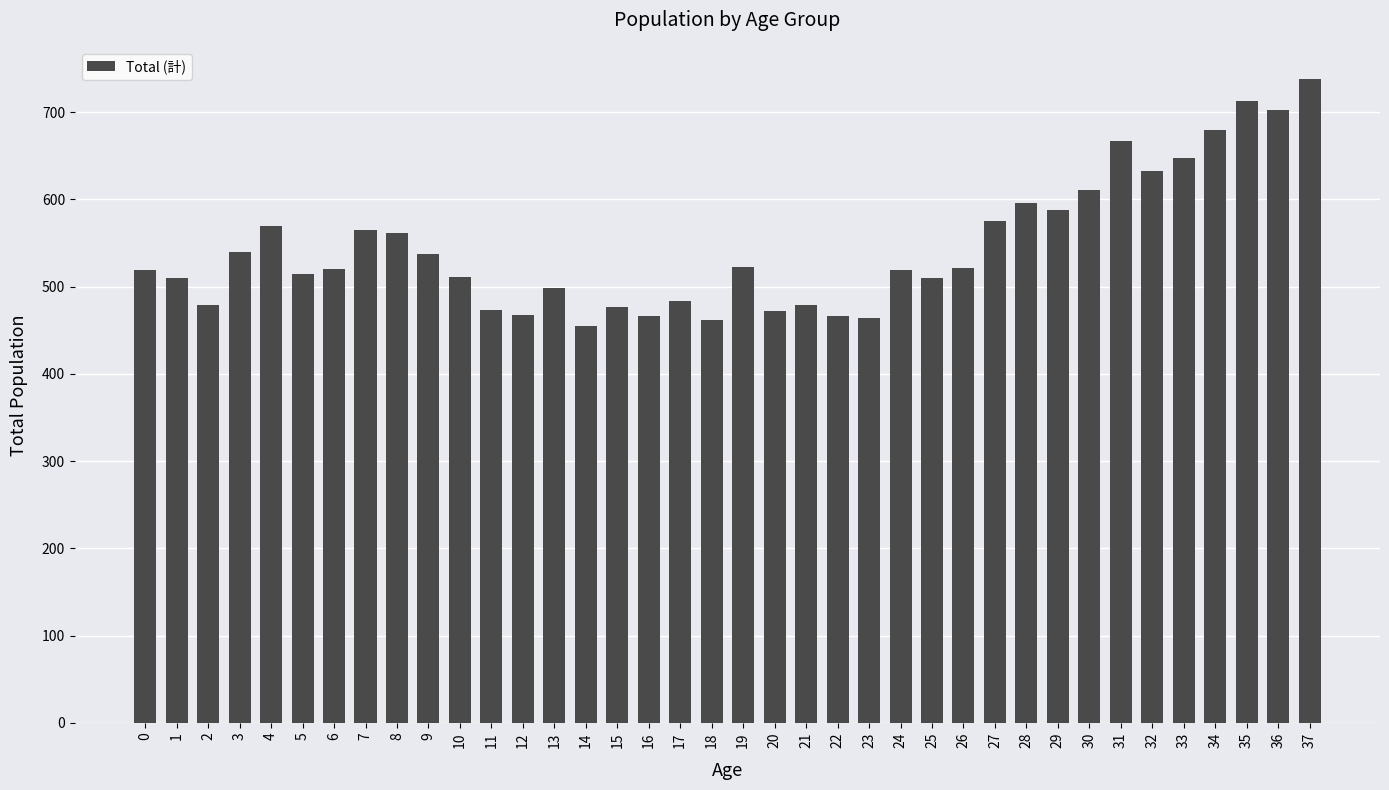

How many bars are there in total?

38